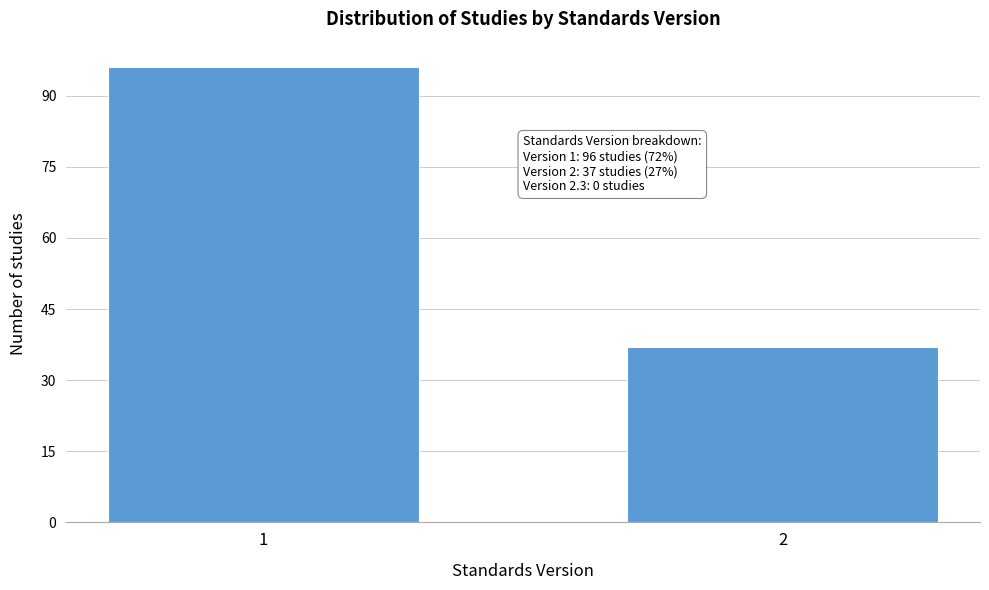

Reading right to left, list all the values displayed in this chart.

2=37	1=96